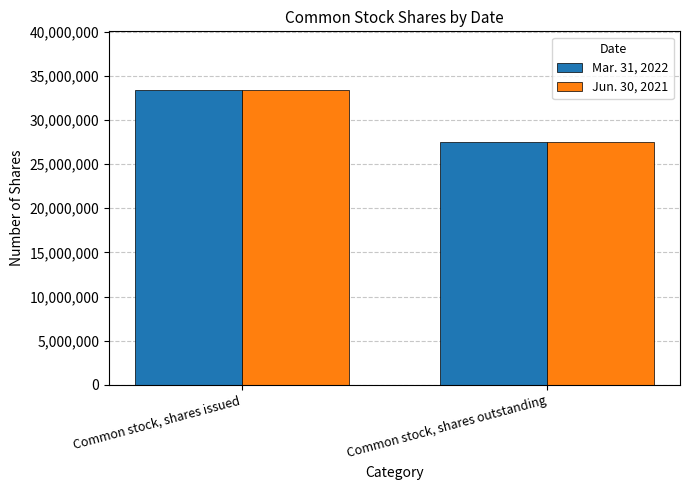

Is it true that Mar. 31, 2022 equals 39488043 at Common stock, shares outstanding?

False